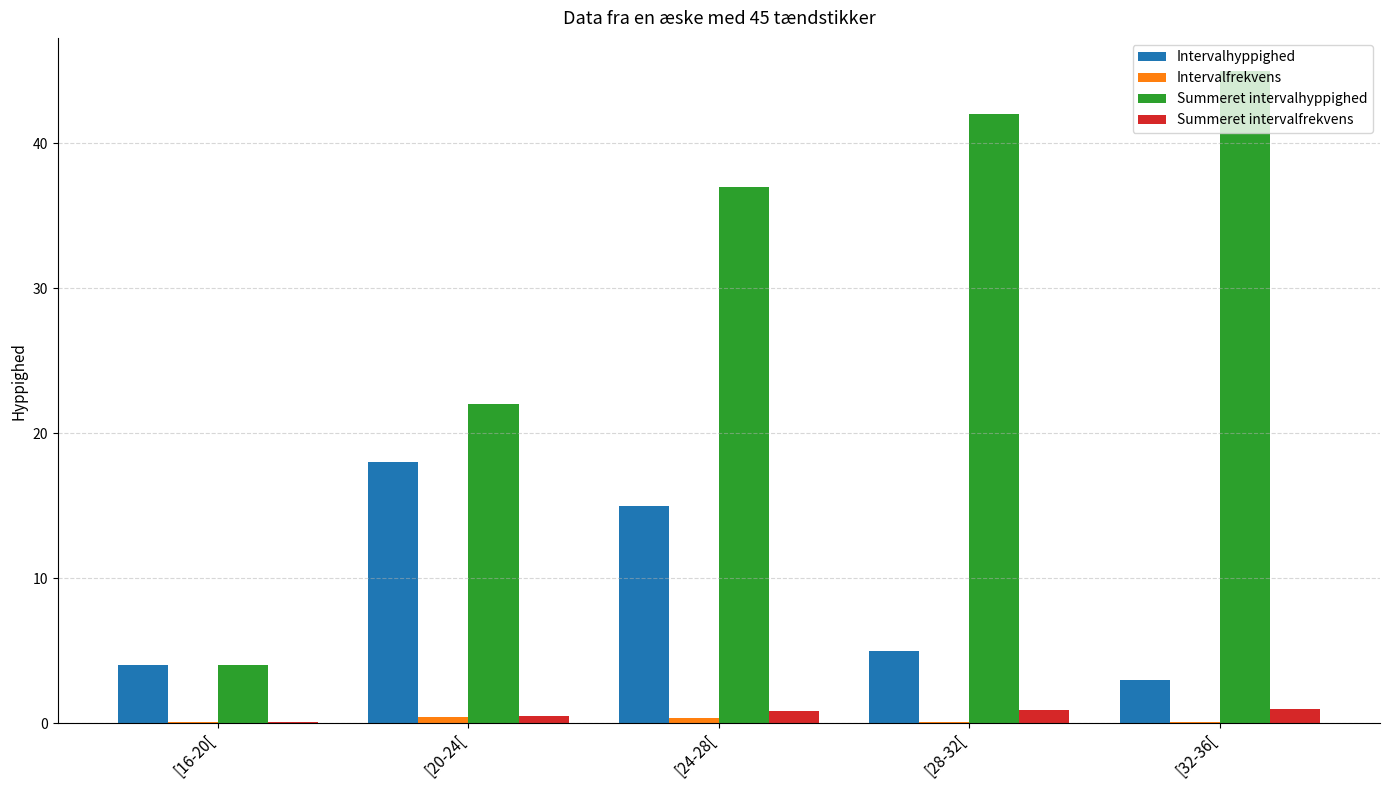

The value of Intervalhyppighed at [32-36[ is 3.0. True or false?

True